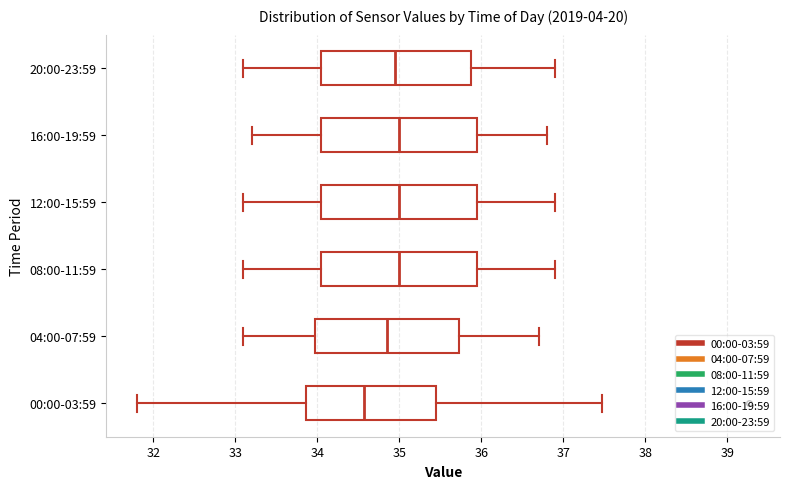

Which box has the furthest to the left median line?

00:00-03:59